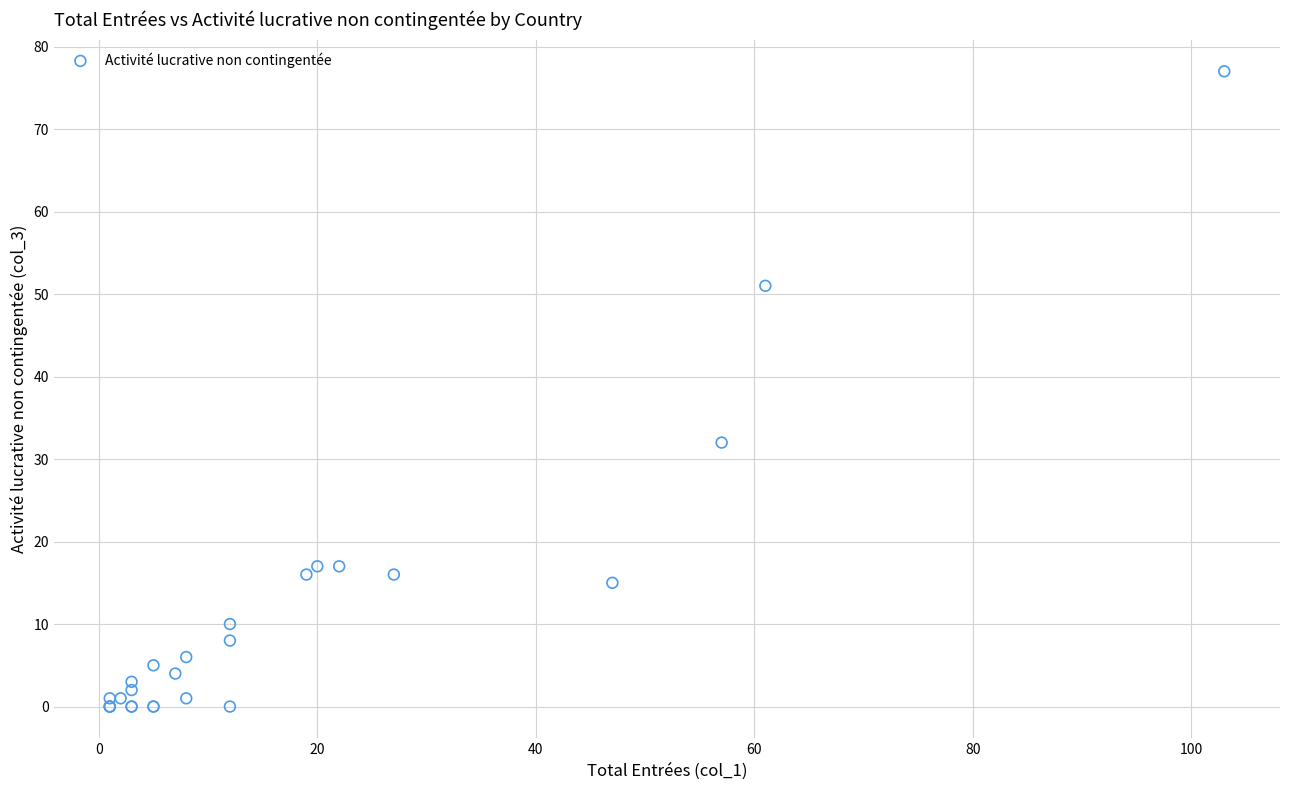

What Y value in the scatter plot is closest to 38?

32